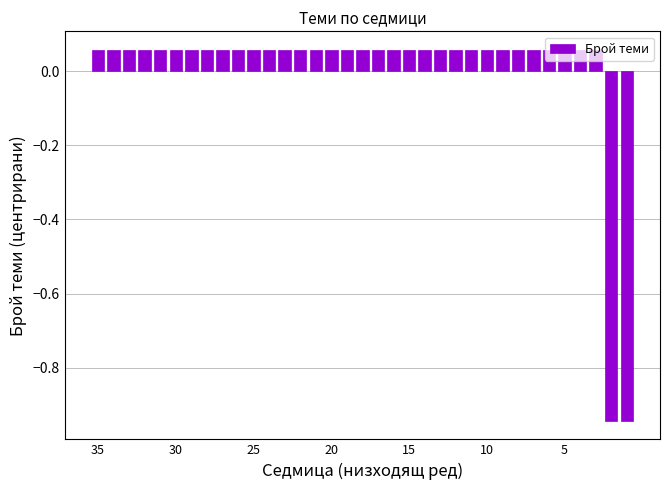

What is the difference between the second highest and minimum values?

1.0